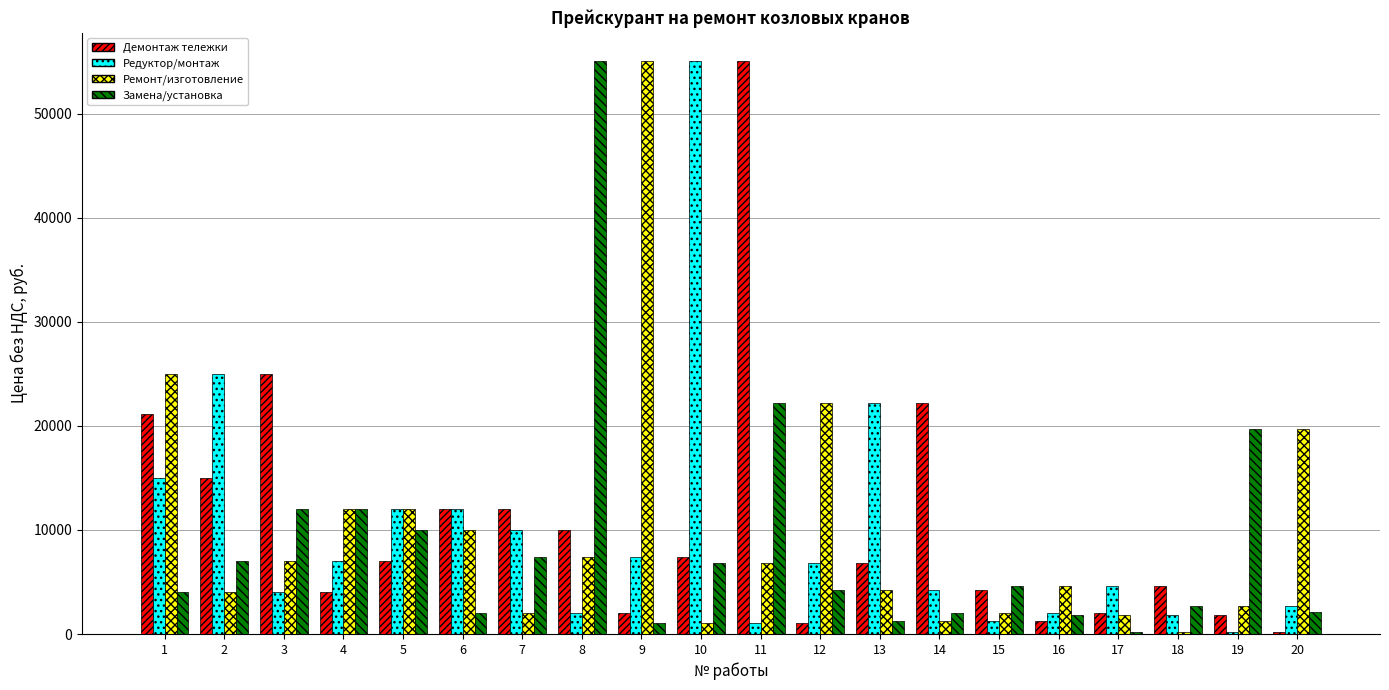

Does the chart contain stacked bars?

No